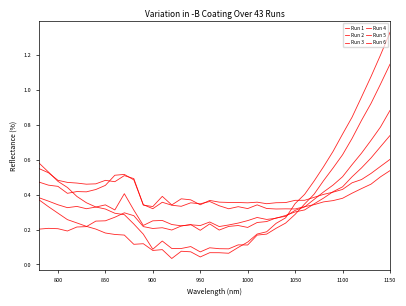

What is the value of the Run 4 point at the 38th from the left?

0.5